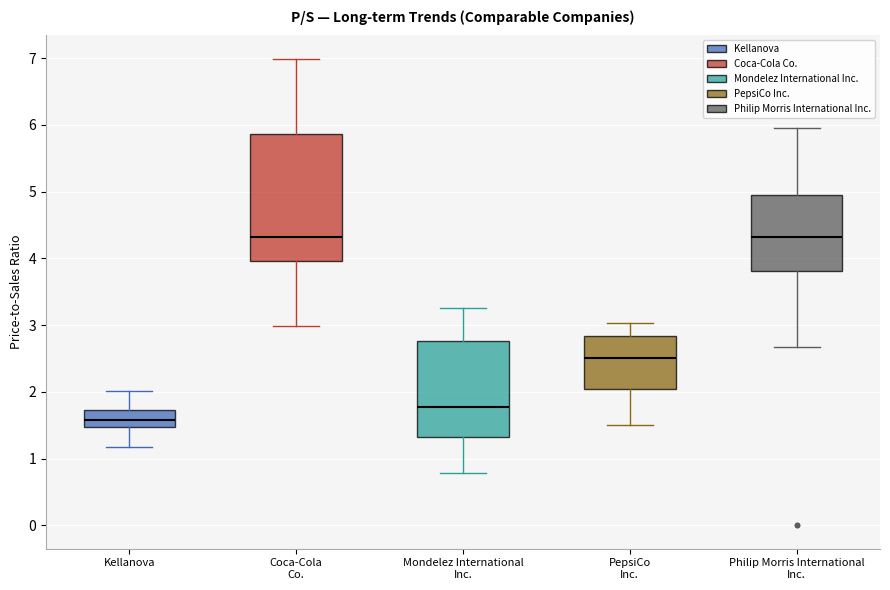

Where does the lower whisker of the box for Mondelez International Inc. end on the y-axis? The values are not printed on the chart, so give them approximately, as read against the axis.

0.8